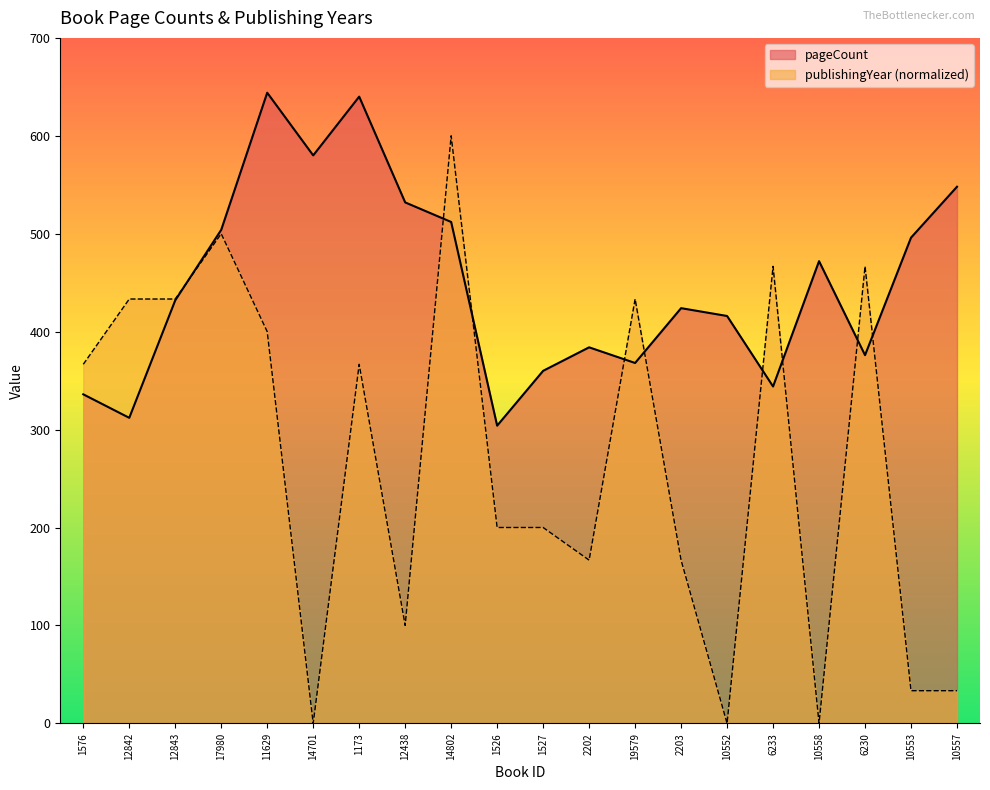

How many intersections are there between pageCount and publishingYear?

9